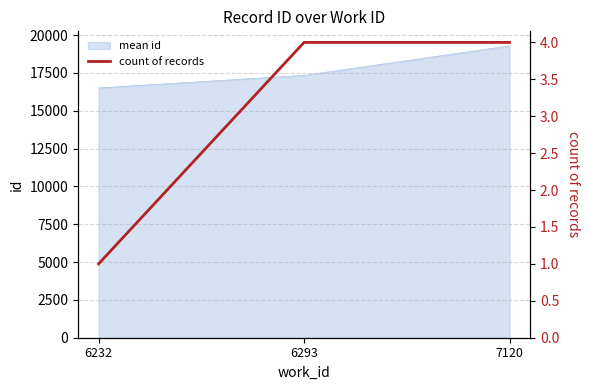

True or false: mean id has a value of 16512.0 at 6232.

True